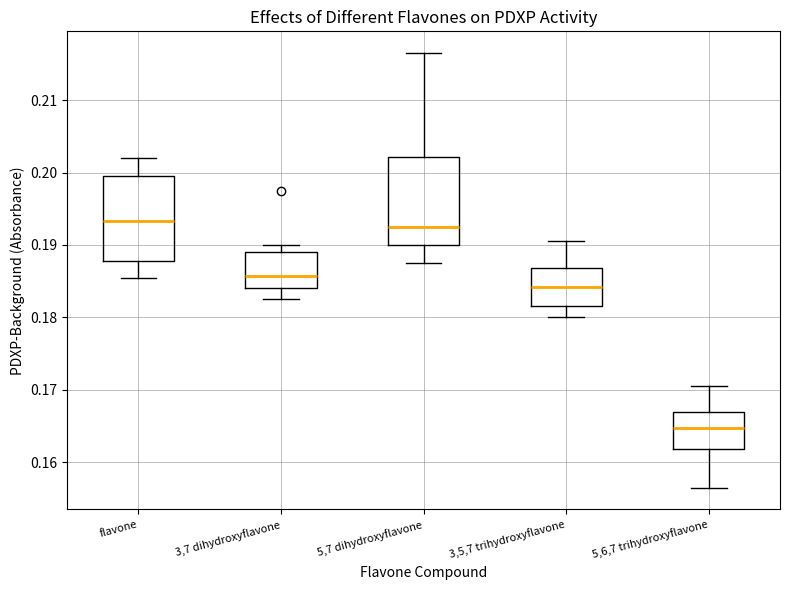

Reading left to right, read every box against the y-axis: the position of its median line, the range the box covers, and the ends of its whiskers. The values are not printed on the chart, so give them approximately, as read against the axis.

flavone: median 0.193, box 0.188 to 0.200, whiskers 0.186 to 0.202
3,7 dihydroxyflavone: median 0.186, box 0.184 to 0.189, whiskers 0.183 to 0.190
5,7 dihydroxyflavone: median 0.193, box 0.190 to 0.202, whiskers 0.188 to 0.217
3,5,7 trihydroxyflavone: median 0.184, box 0.182 to 0.187, whiskers 0.180 to 0.191
5,6,7 trihydroxyflavone: median 0.165, box 0.162 to 0.167, whiskers 0.157 to 0.171